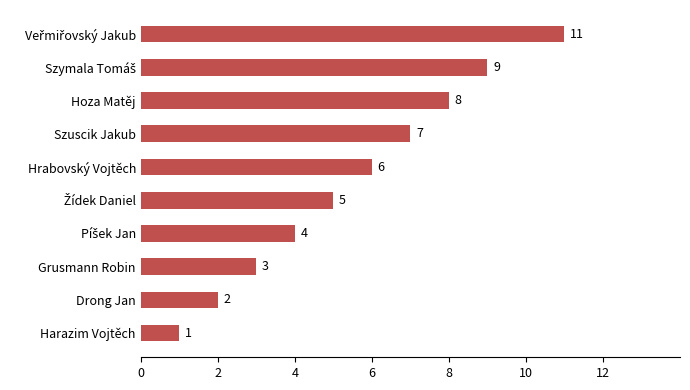

Does the chart contain any negative values?

No